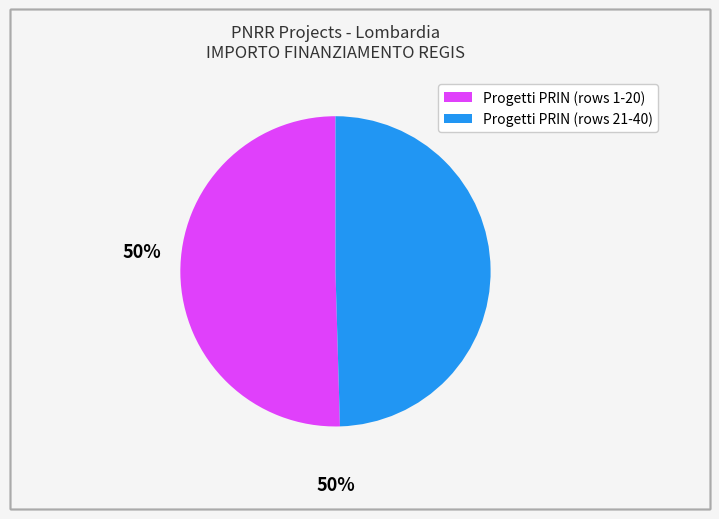

Is there a majority slice in this chart?

Yes